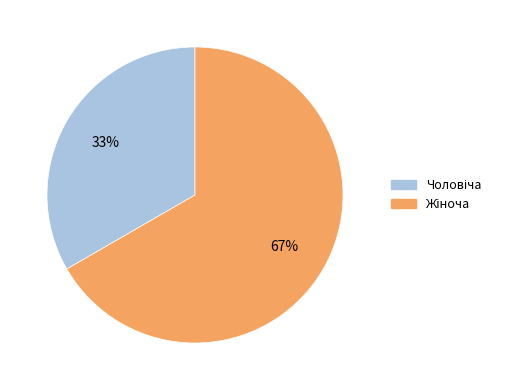

Does any single category account for the majority?

Yes